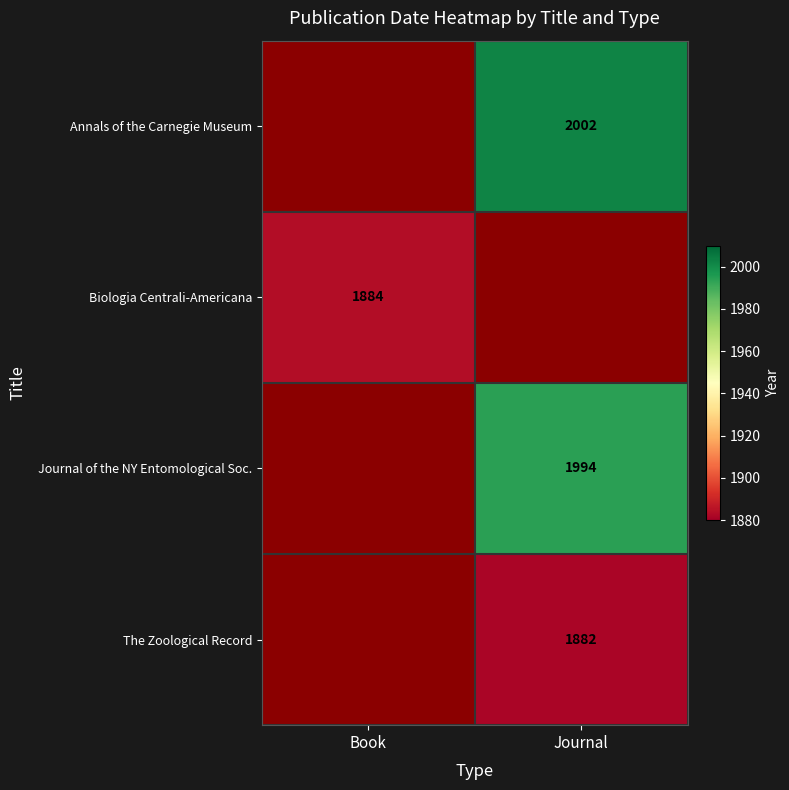

The value of Biologia Centrali-Americana at Book is 1884. True or false?

True